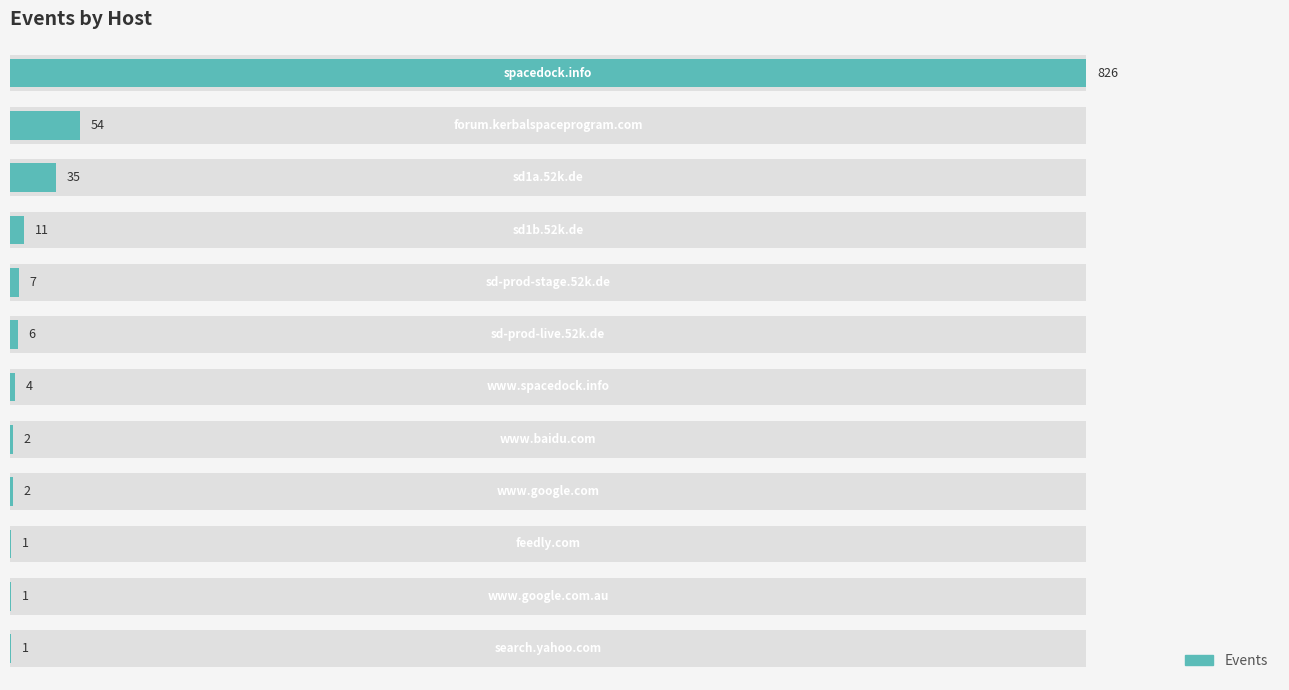

What is the value of the 6th bar from the left?

6